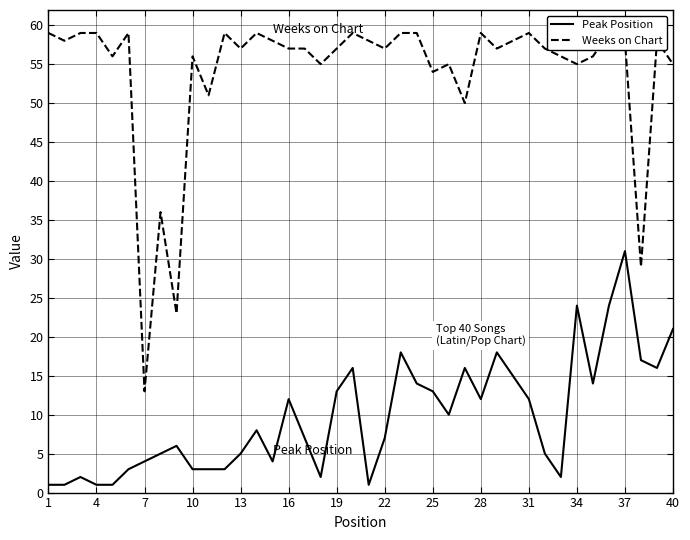

How many data points in Peak Position are above 8?

19